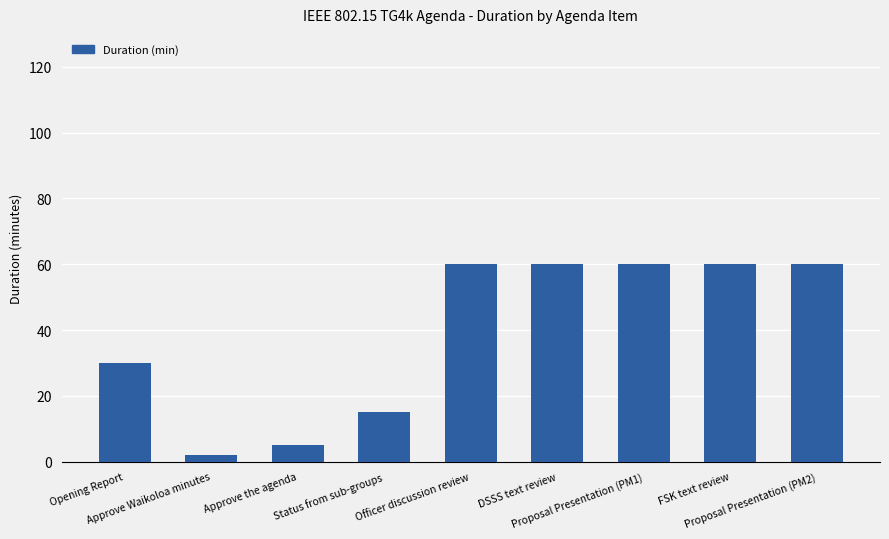

What is the smallest value displayed?

2